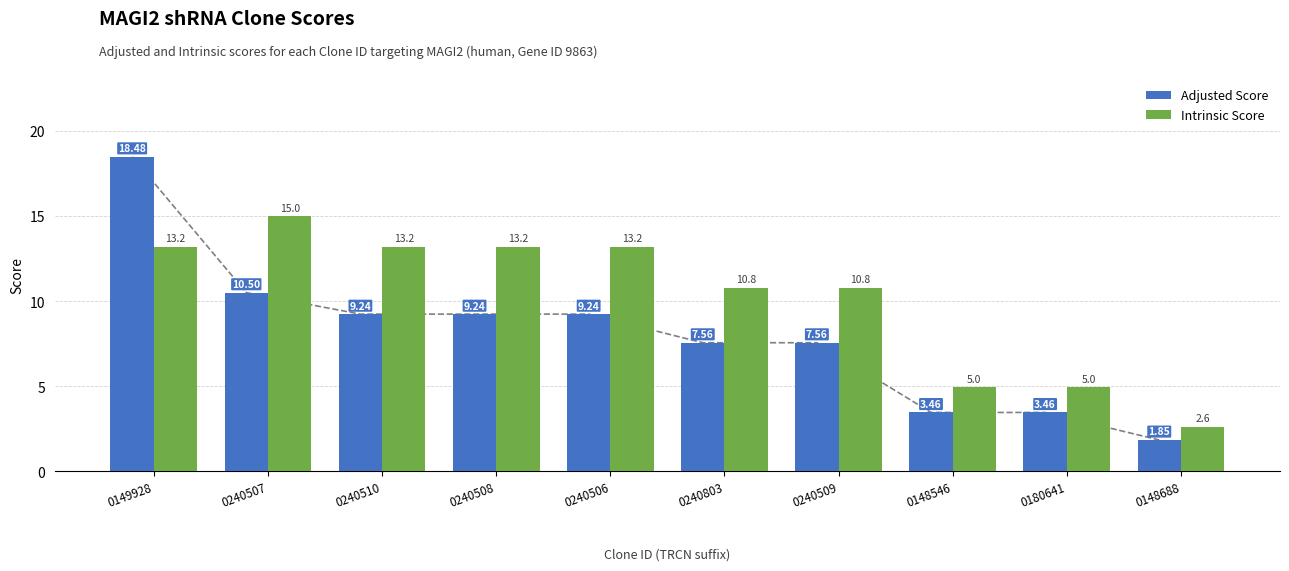

What is the total value across all series at 0240508?

22.4